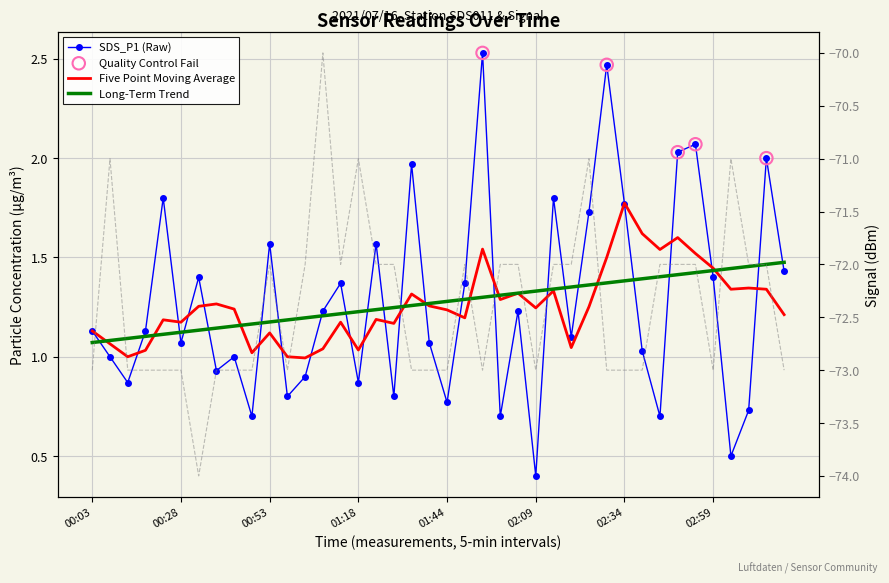

Which series reaches the maximum Y coordinate?

SDS_P1